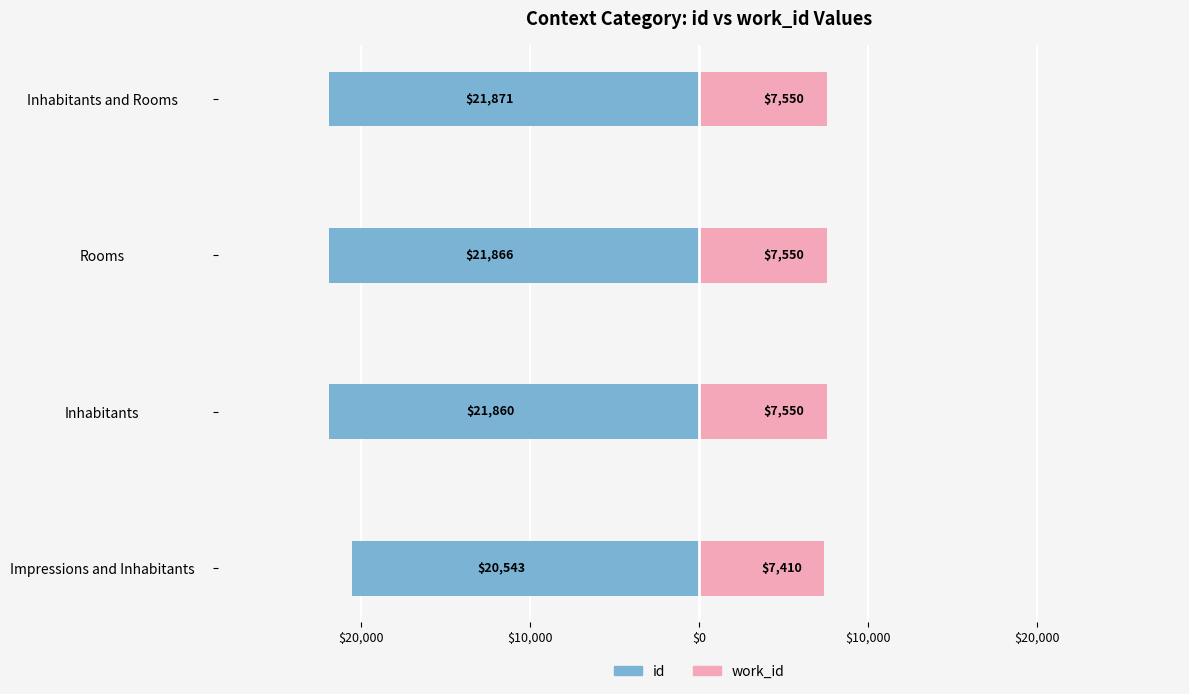

How many groups of bars are there?

4